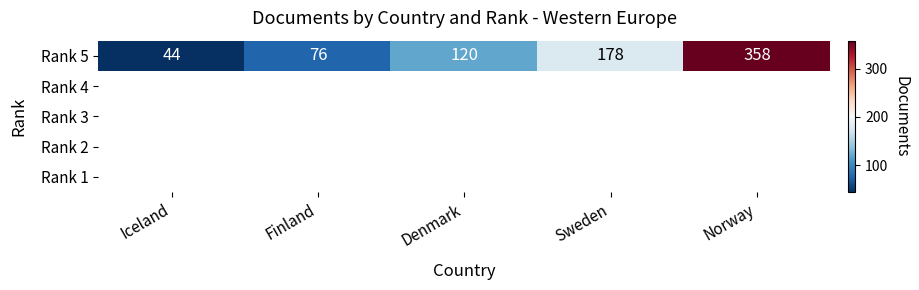

The chart shows a value of 211 at Denmark. True or false?

False